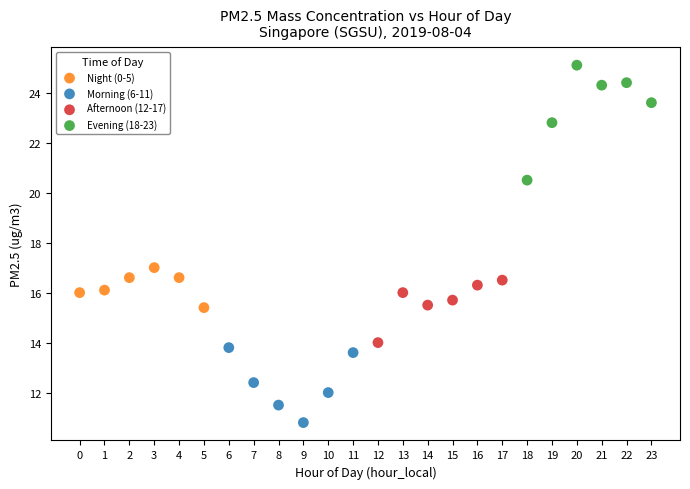

Which series contains the highest Y value?

Evening (18-23)